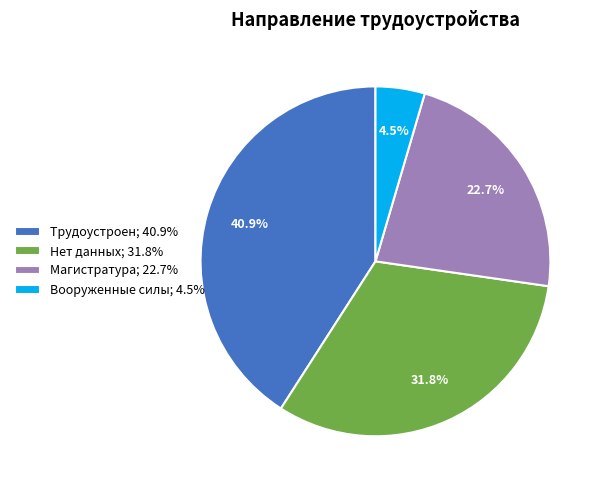

Which slice is the smallest?

Вооруженные силы